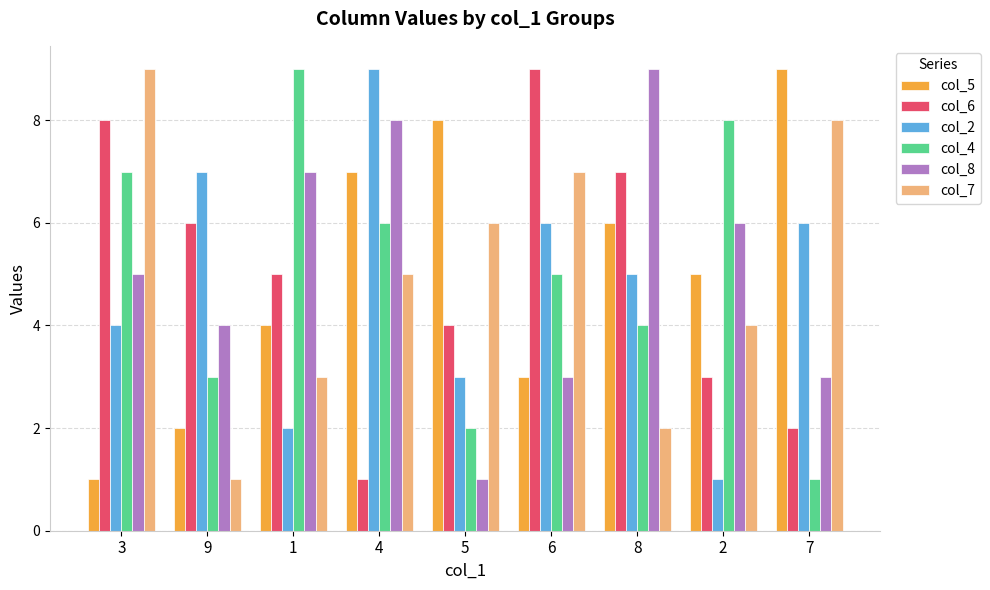

What is the difference between the second highest and second lowest values in the col_4 series?

6